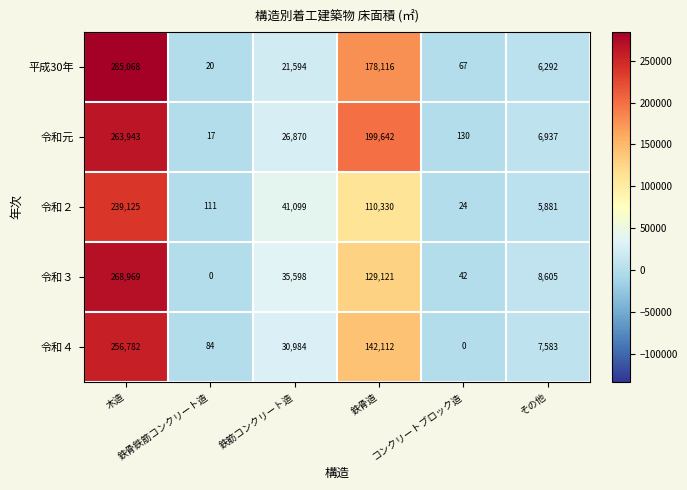

Which series has the largest total across all categories?

令和元